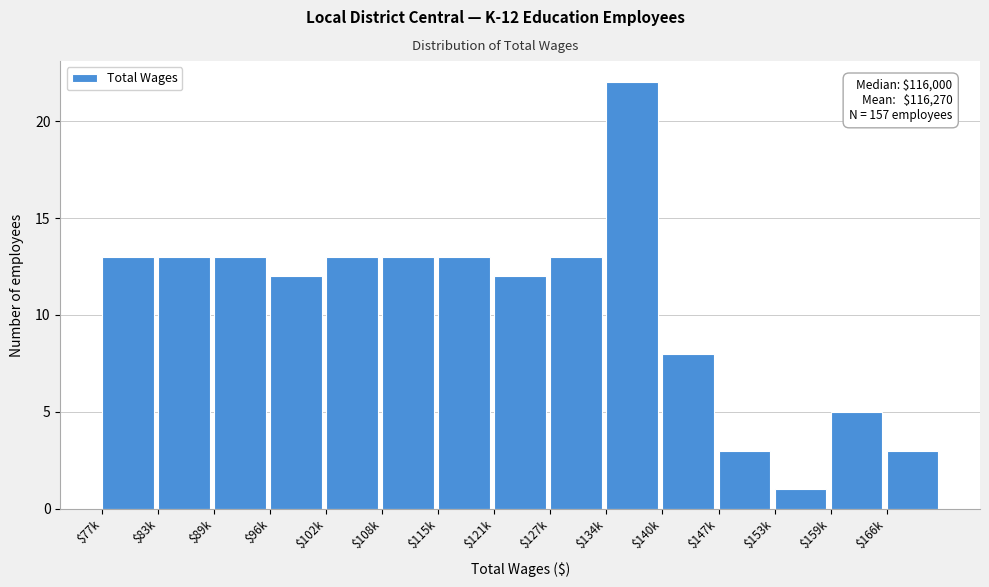

Reading left to right, list all the values displayed in this chart.

13	13	13	12	13	13	13	12	13	22	8	3	1	5	3